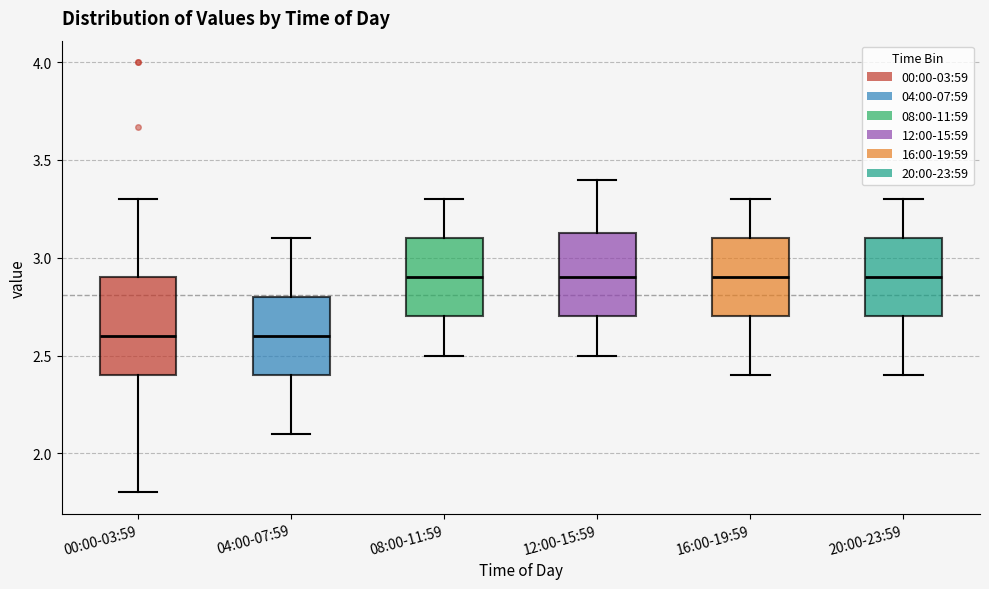

Reading left to right, read every box against the y-axis: the position of its median line, the range the box covers, and the ends of its whiskers. The values are not printed on the chart, so give them approximately, as read against the axis.

00:00-03:59: median 2.60, box 2.40 to 2.90, whiskers 1.80 to 3.30
04:00-07:59: median 2.60, box 2.40 to 2.80, whiskers 2.10 to 3.10
08:00-11:59: median 2.90, box 2.70 to 3.10, whiskers 2.50 to 3.30
12:00-15:59: median 2.90, box 2.70 to 3.15, whiskers 2.50 to 3.40
16:00-19:59: median 2.90, box 2.70 to 3.10, whiskers 2.40 to 3.30
20:00-23:59: median 2.90, box 2.70 to 3.10, whiskers 2.40 to 3.30